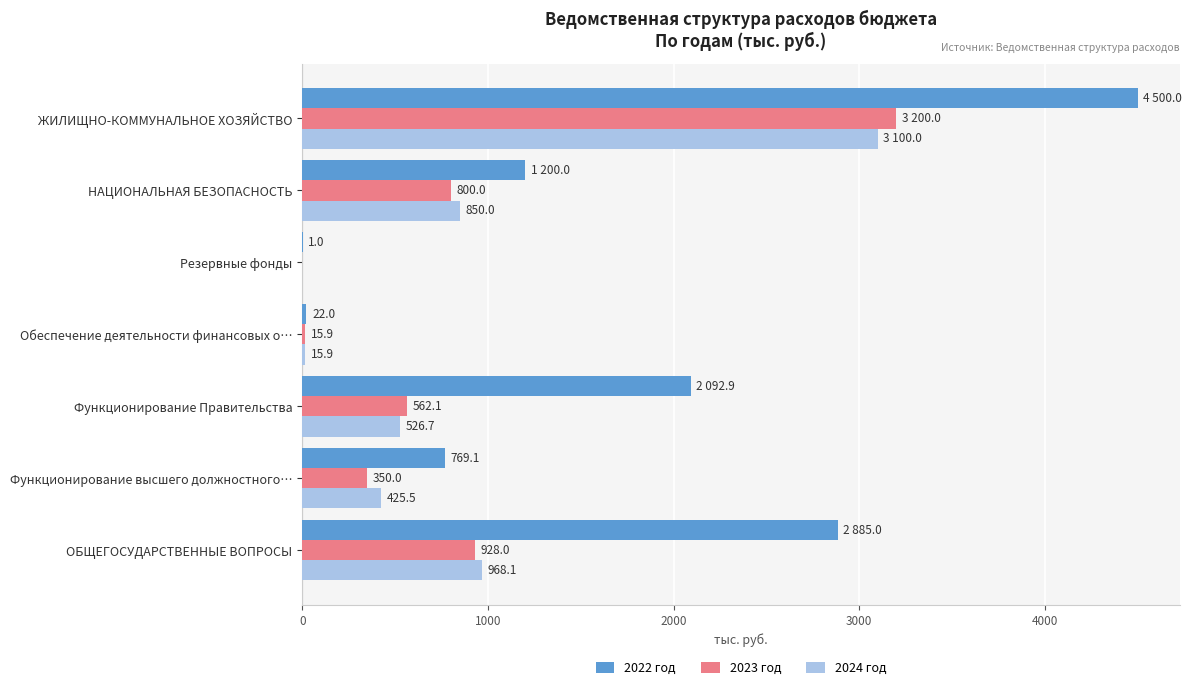

At which category is the sum across all series the highest?

ЖИЛИЩНО-КОММУНАЛЬНОЕ ХОЗЯЙСТВО